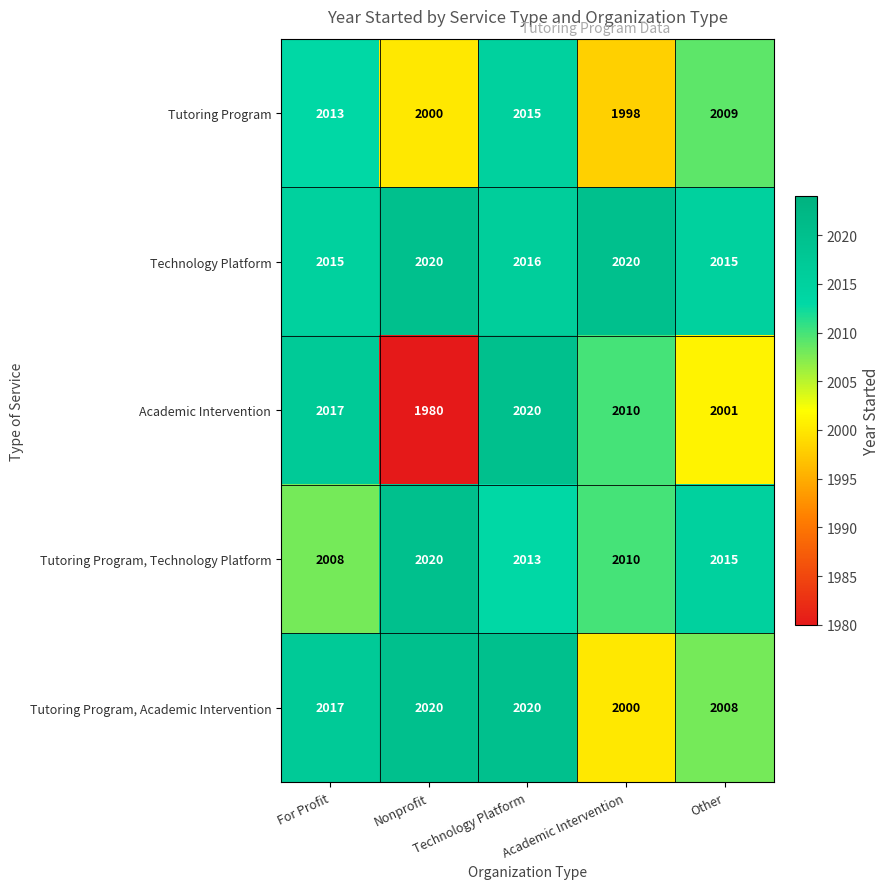

What is the minimum value shown in the chart?

1980